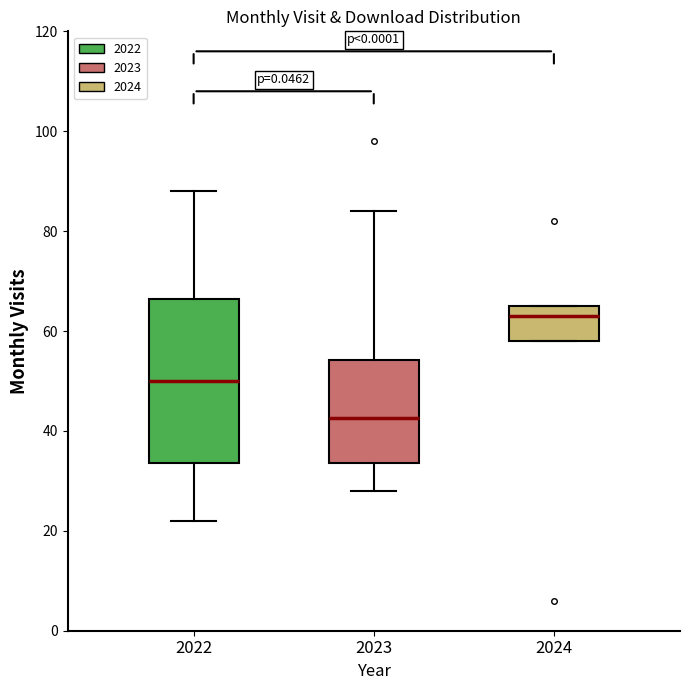

Which box's median line is the lowest?

2023